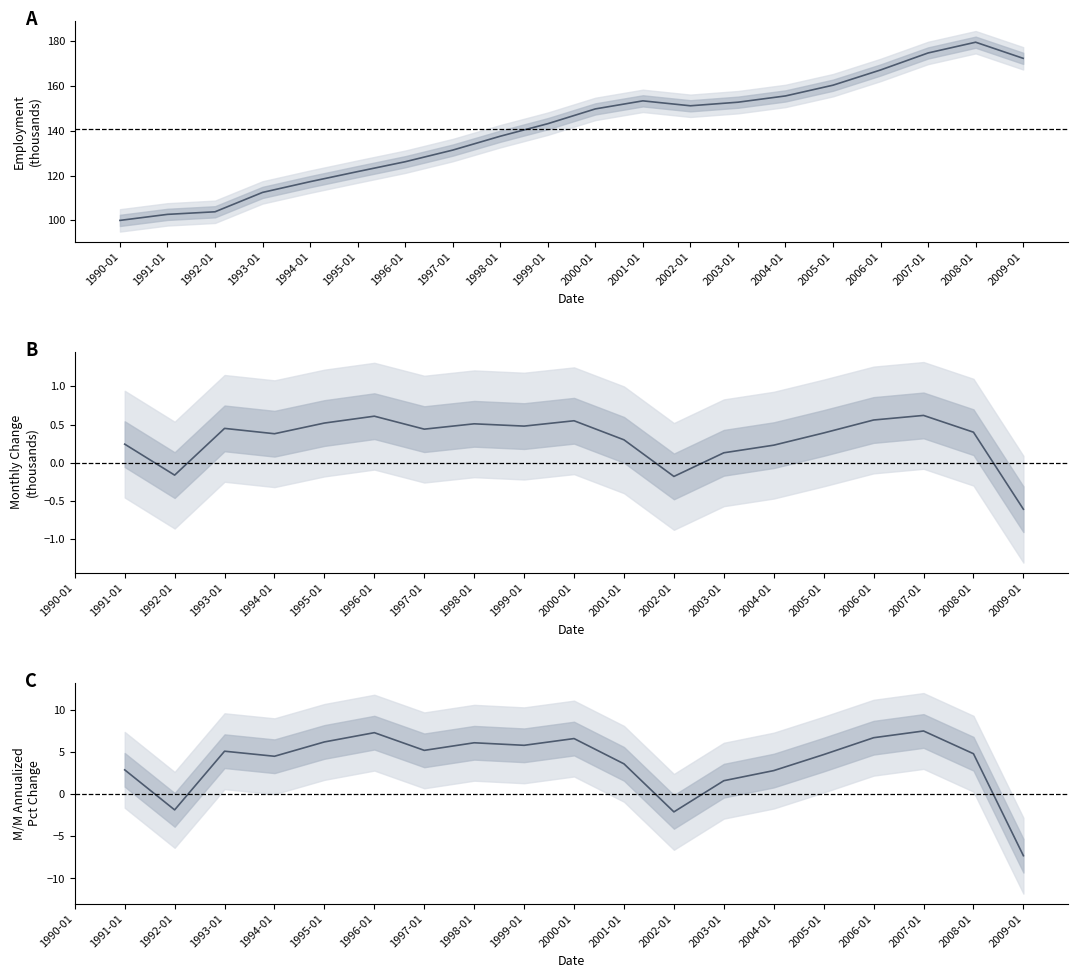

What is the sum of the Monthly Change (thousands) values at 2006-01 and 1995-01?

1.1